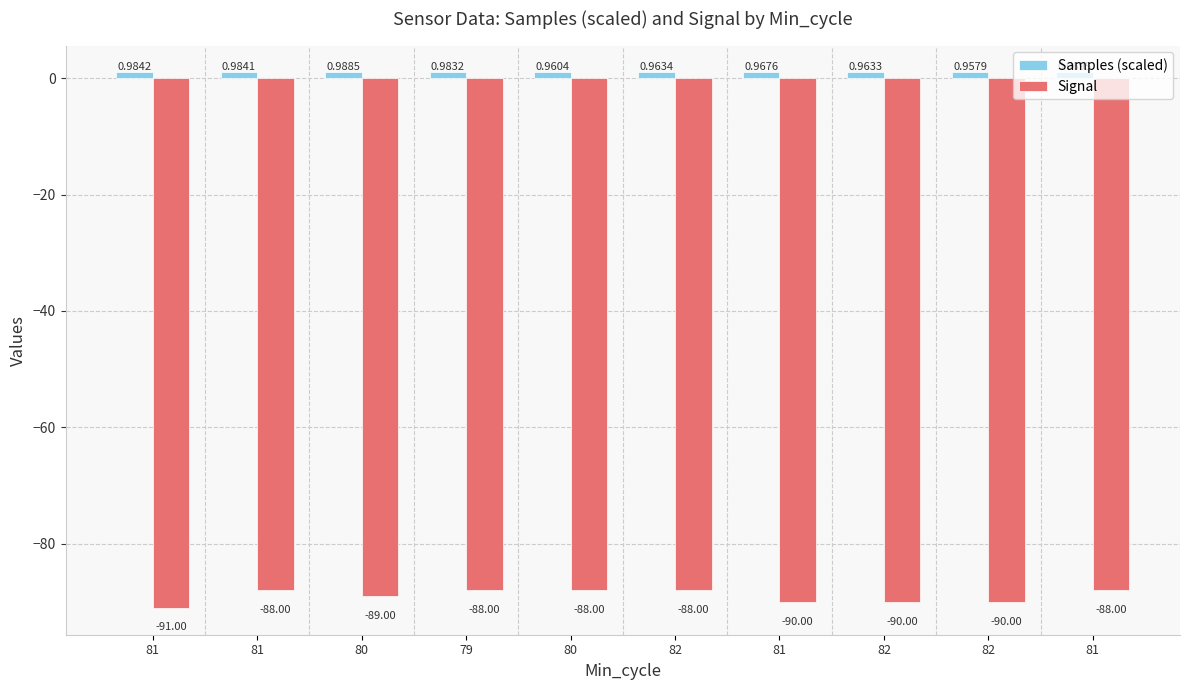

Rank the series by their maximum value, from highest to lowest.

Samples (scaled), Signal